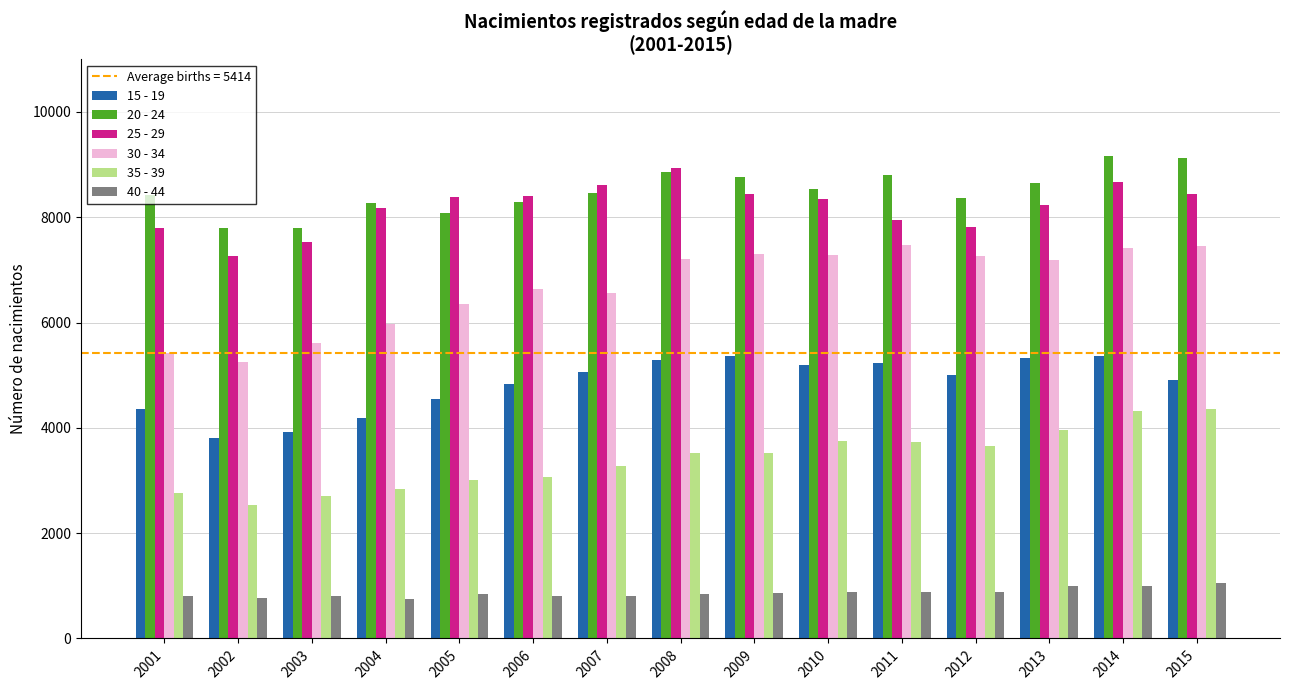

What is the sum of all 15 - 19 values?

72385